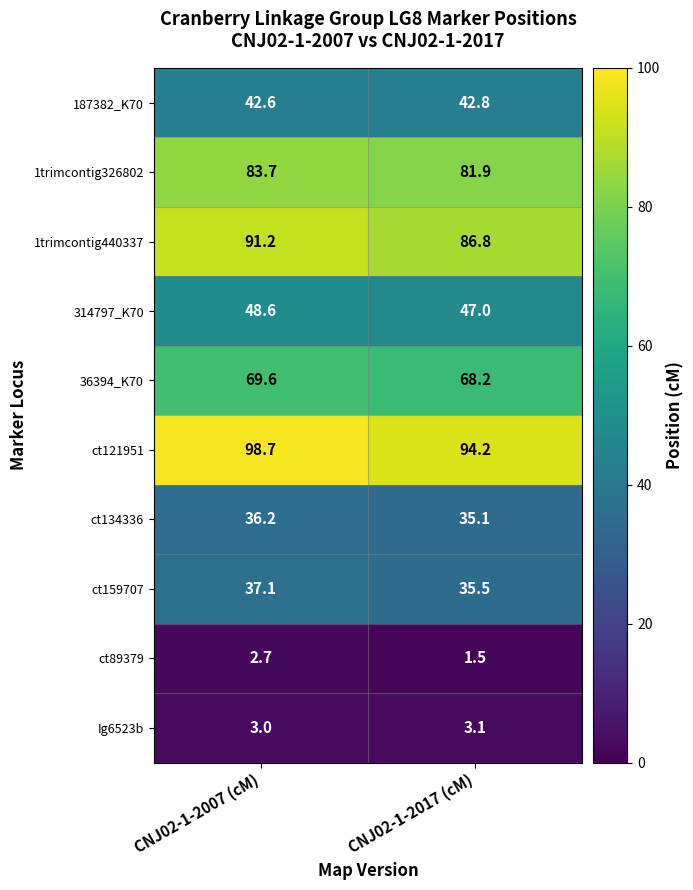

How many data points does each series have?

2